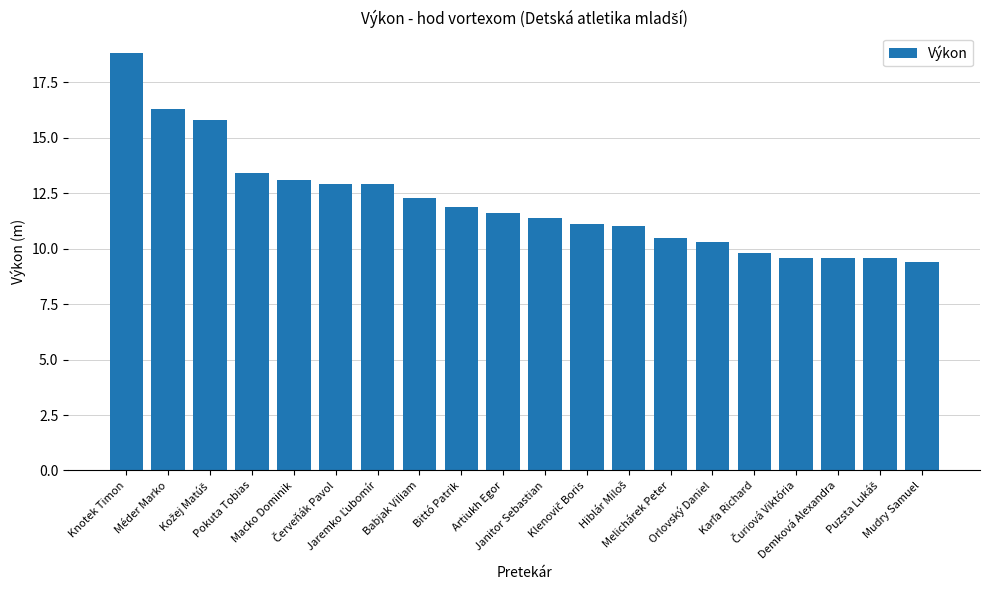

What position from the right is Bittó Patrik?

12